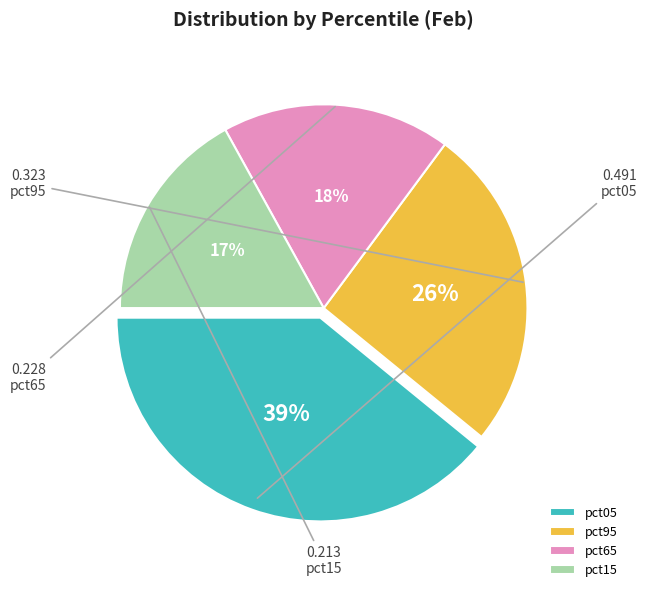

Is the sum of pct65 and pct15 greater than half?

No